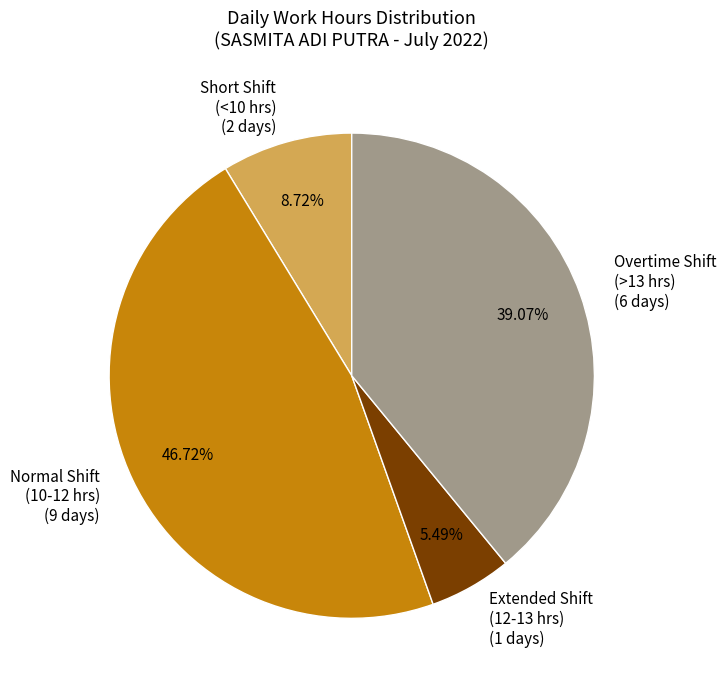

Do Short Shift (<10 hrs) (2 days) and Overtime Shift (>13 hrs) (6 days) together represent more than half of the pie?

No